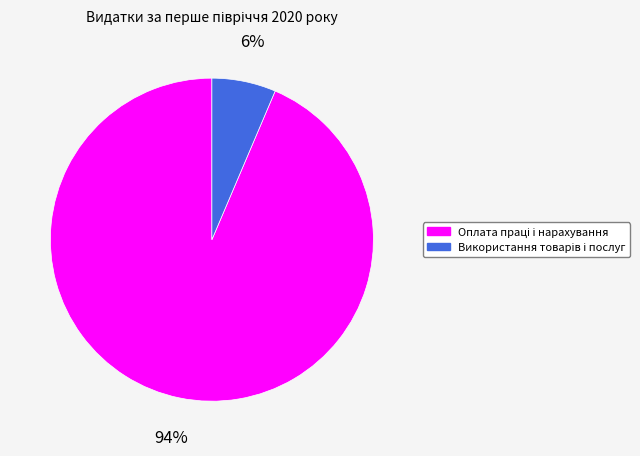

Does any single category account for the majority?

Yes